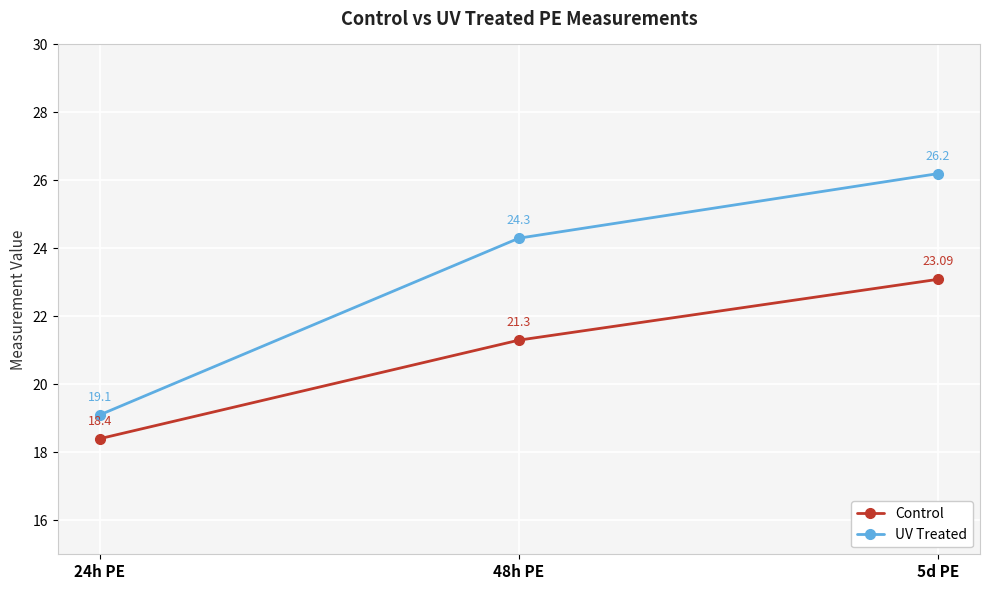

At which label does UV Treated reach its minimum?

24h PE